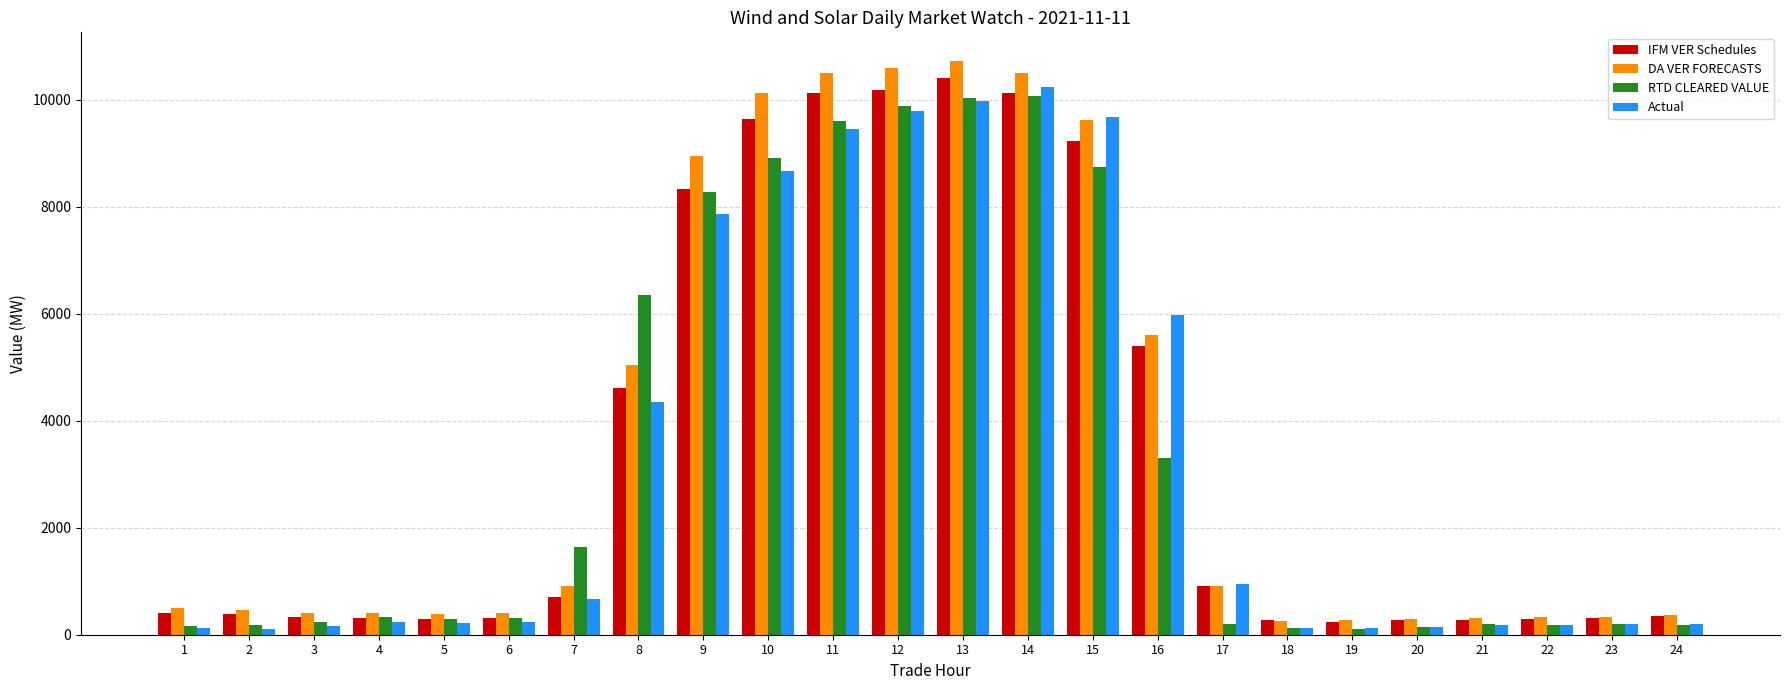

How many values in the DA VER FORECASTS series exceed 508?

12